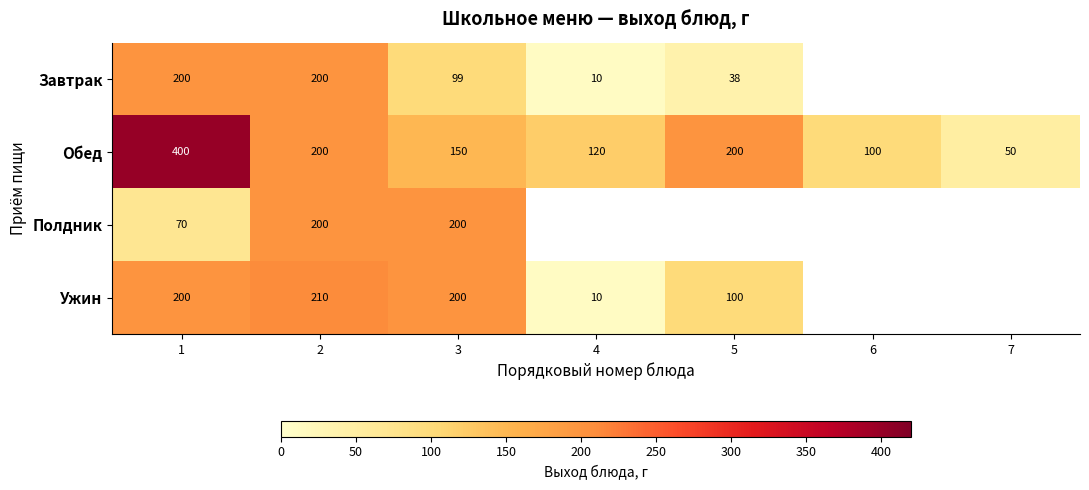

What is the sum of the Обед values at 1 and 4?

520